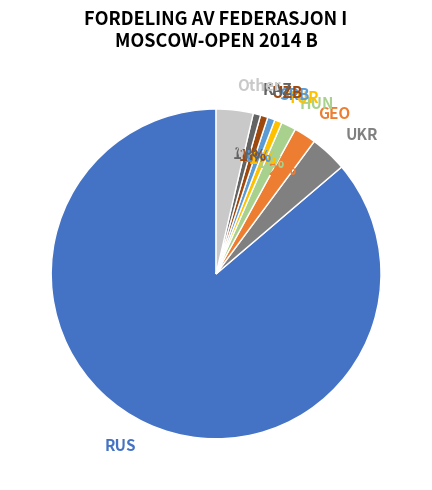

The UZB slice represents 1% of the pie. True or false?

True